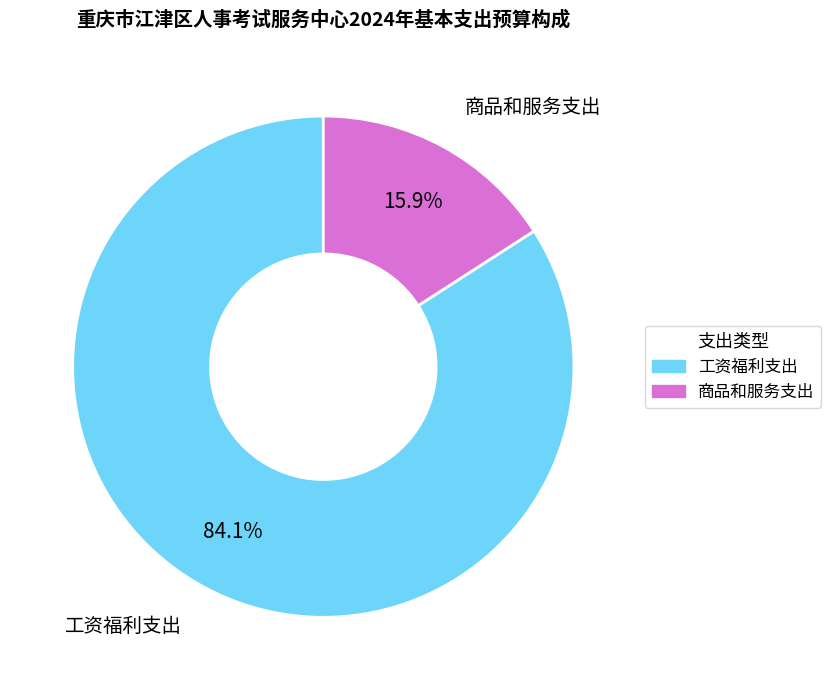

What is the total percentage of 工资福利支出 and 商品和服务支出?

100.0%